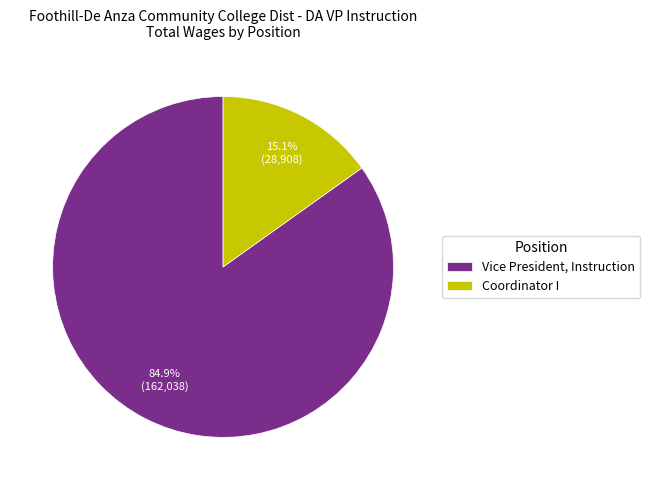

Count the number of slices in the pie.

2